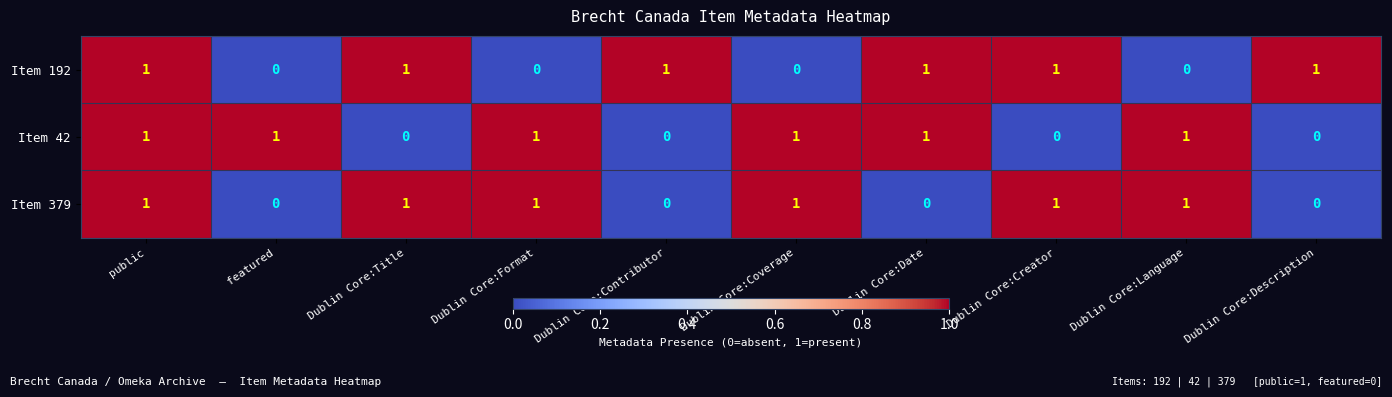

At which category is the sum across all series the highest?

public